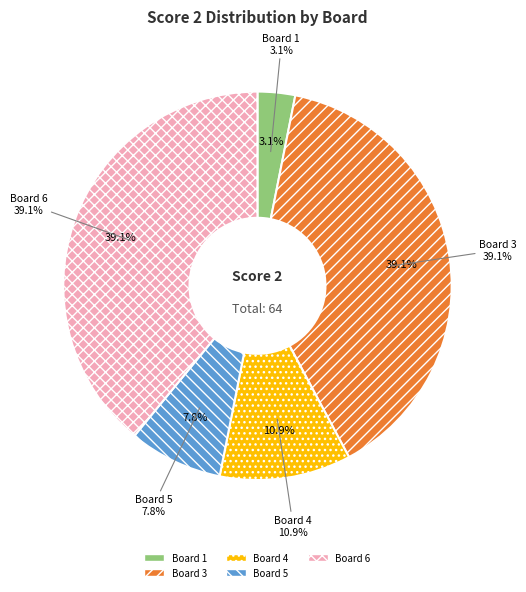

To the nearest percent, what percentage of the pie is Board 4?

11%